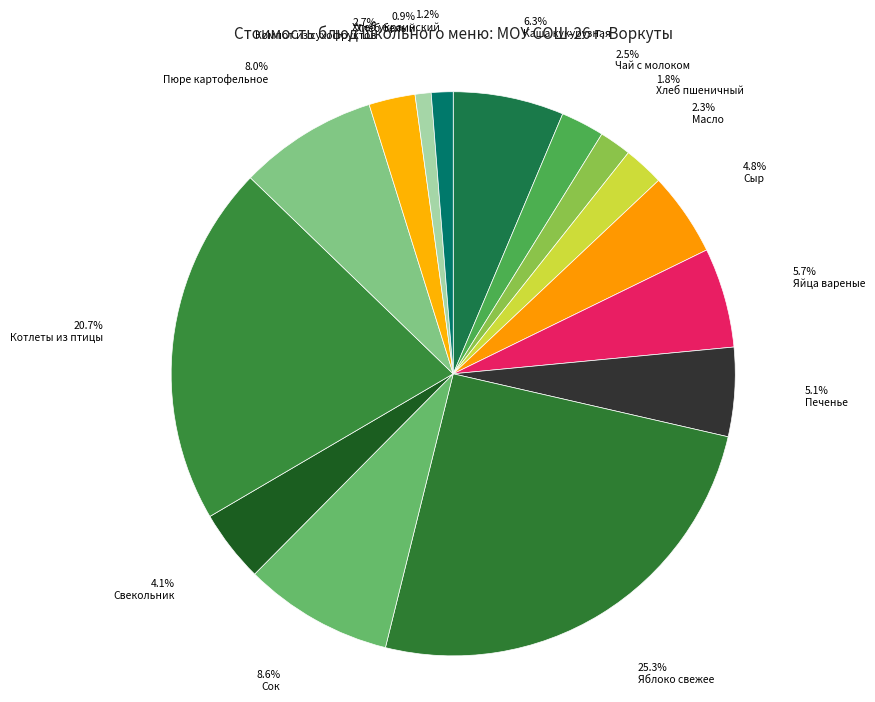

How many segments does this pie chart have?

15